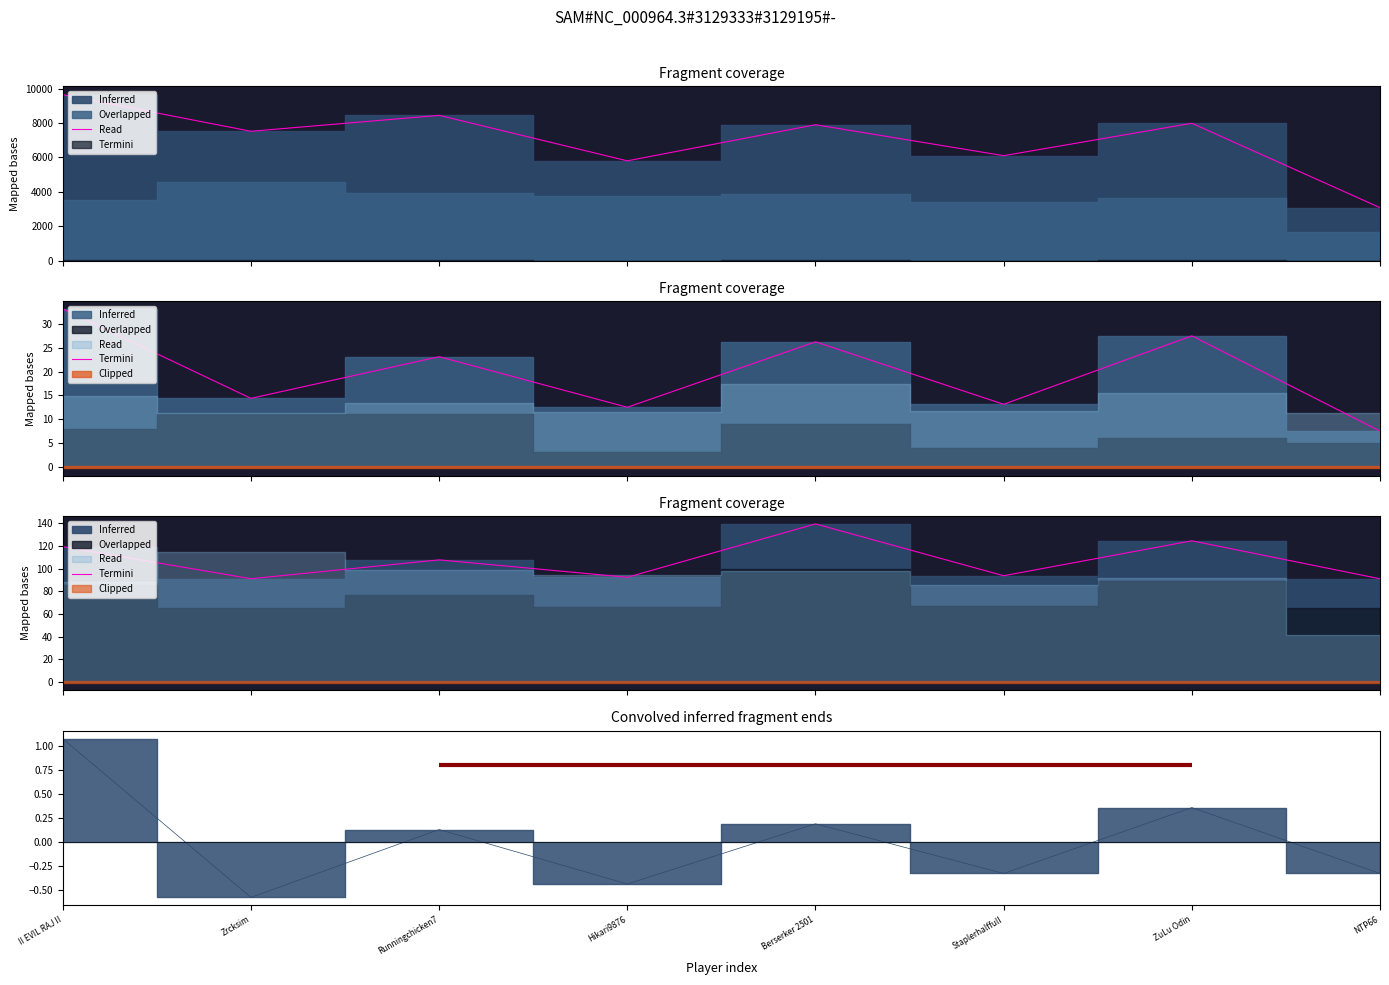

What is the ratio of the value at ZuLu Odin to the value at Berserker 2501?

0.9